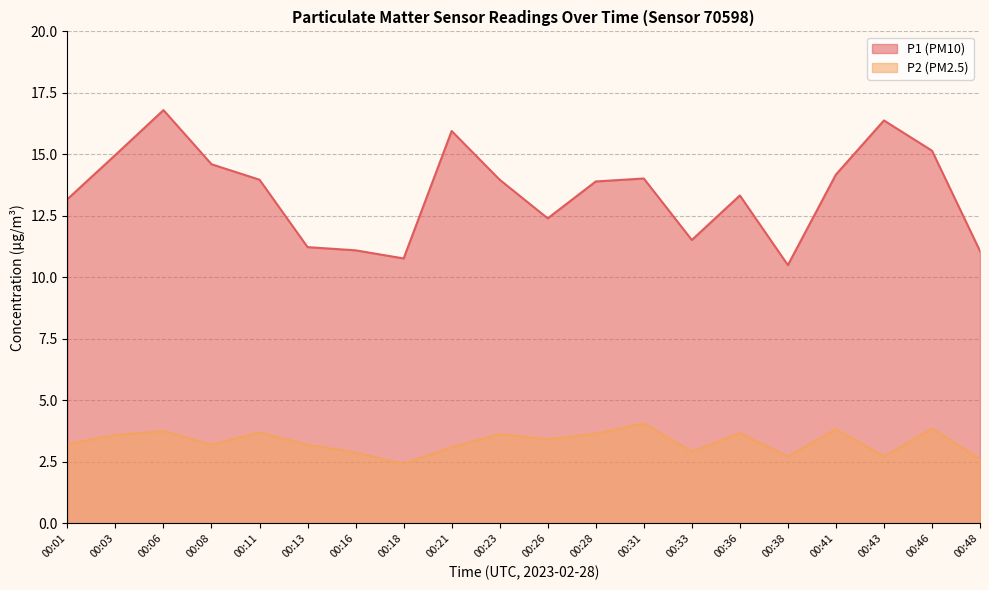

What are all the series names shown in the legend?

P1 (PM10), P2 (PM2.5)